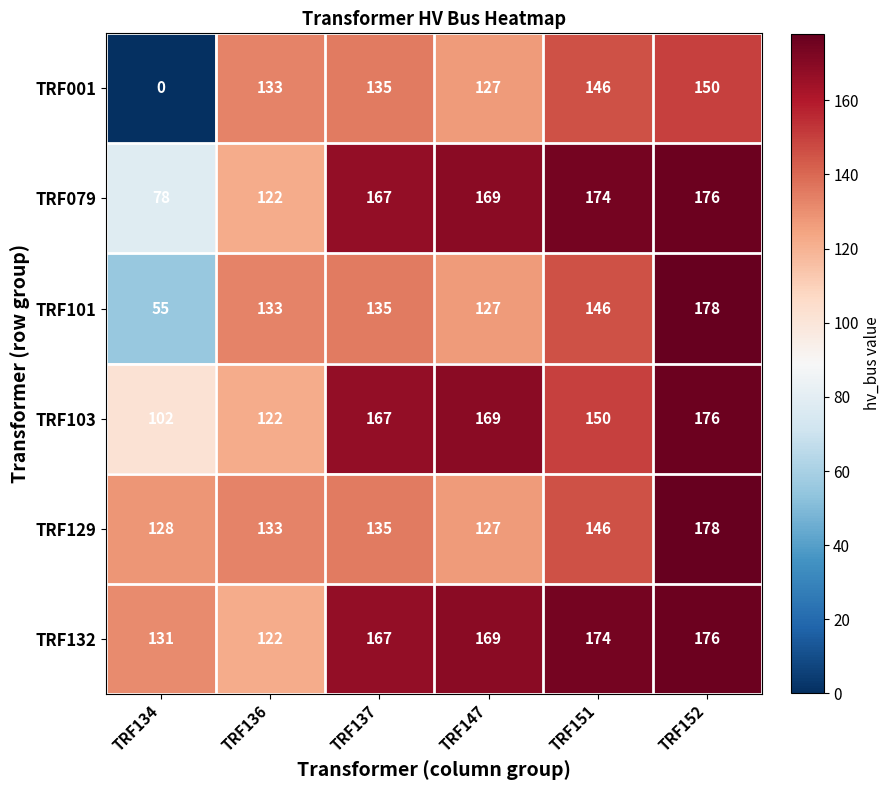

How many series are shown in this chart?

6